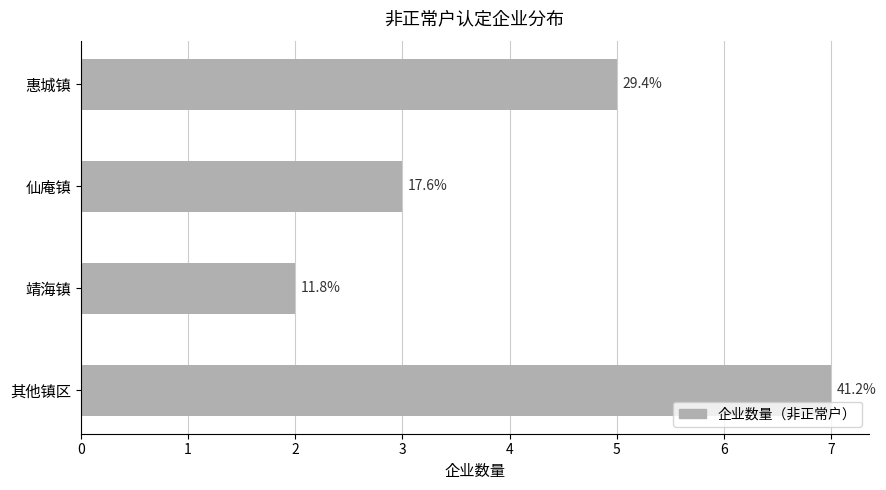

List the labels in order of value, largest first.

其他镇区, 惠城镇, 仙庵镇, 靖海镇